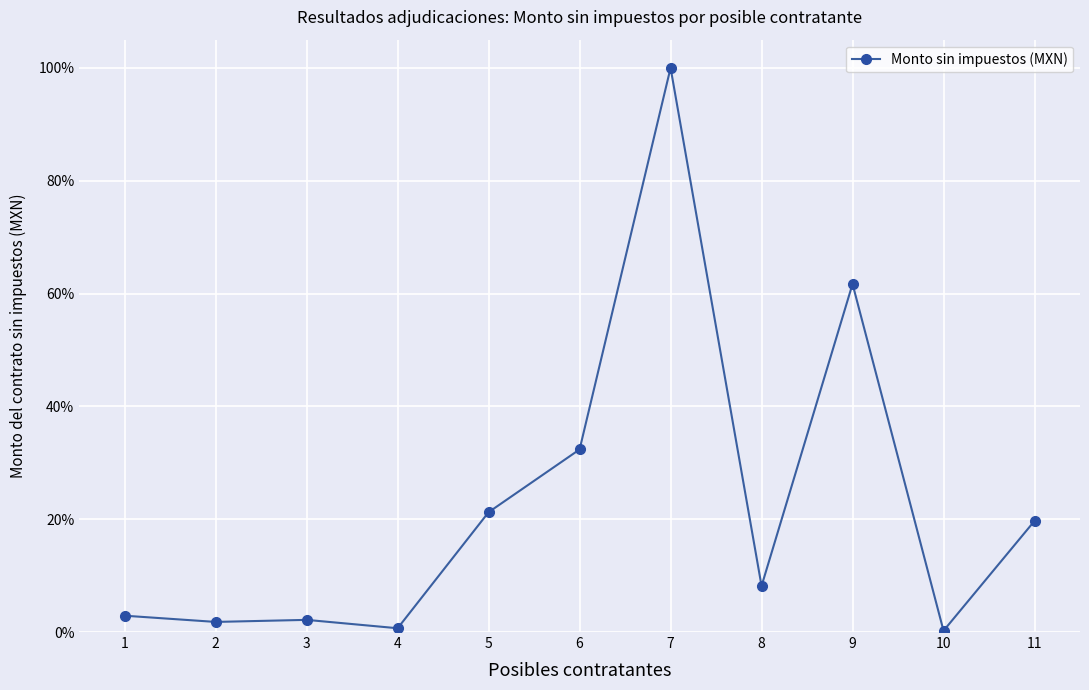

Is it true that the value at 2 is 0.0?

False